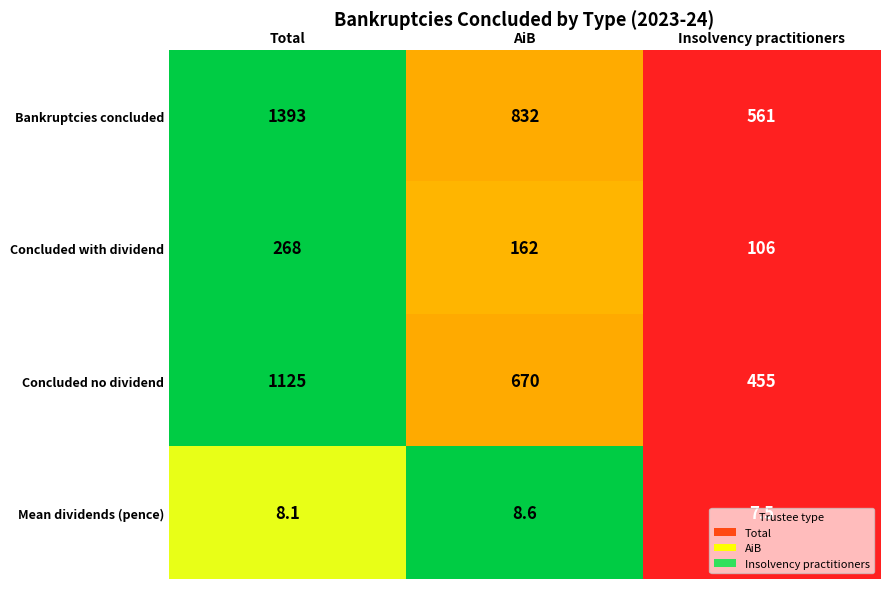

Count the Concluded with dividend values in the range 106 to 268.

3